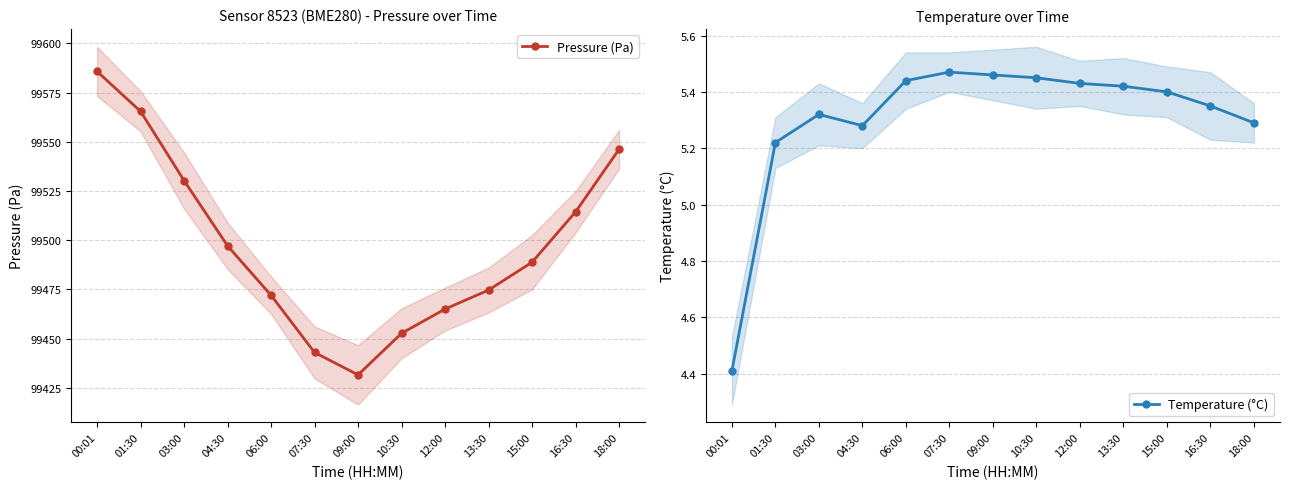

Reading left to right, transcribe all the data shown in this chart.

Pressure (Pa): 00:01=99585.7	01:30=99565.4	03:00=99530.3	04:30=99497.1	06:00=99472.0	07:30=99443.0	09:00=99431.6	10:30=99452.7	12:00=99465.0	13:30=99474.7	15:00=99488.8	16:30=99514.4	18:00=99546.2
Temperature (°C): 00:01=4.4	01:30=5.2	03:00=5.3	04:30=5.3	06:00=5.4	07:30=5.5	09:00=5.5	10:30=5.5	12:00=5.4	13:30=5.4	15:00=5.4	16:30=5.3	18:00=5.3